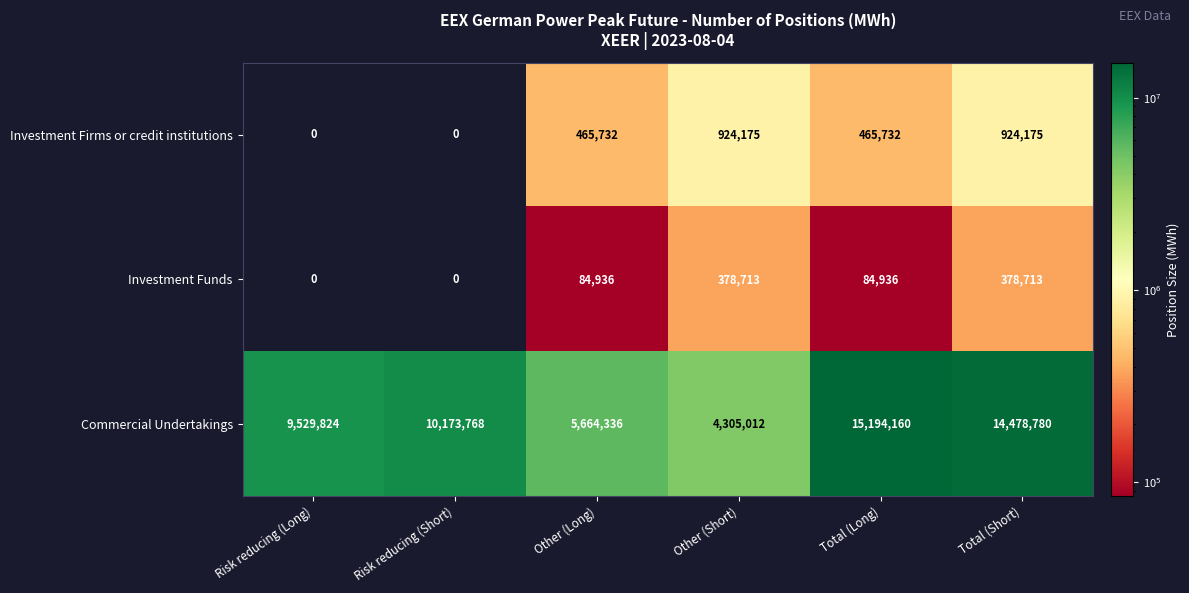

Which series has the largest range (max minus min)?

Commercial Undertakings